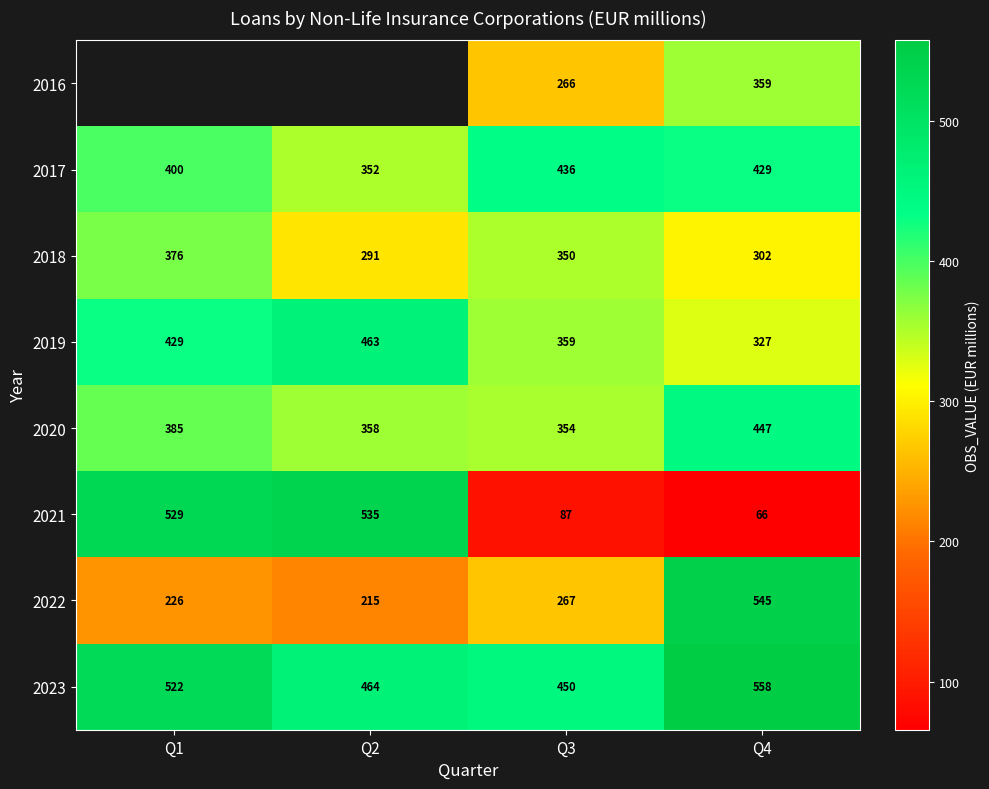

Between Q2 and Q4, which is larger?

Q4